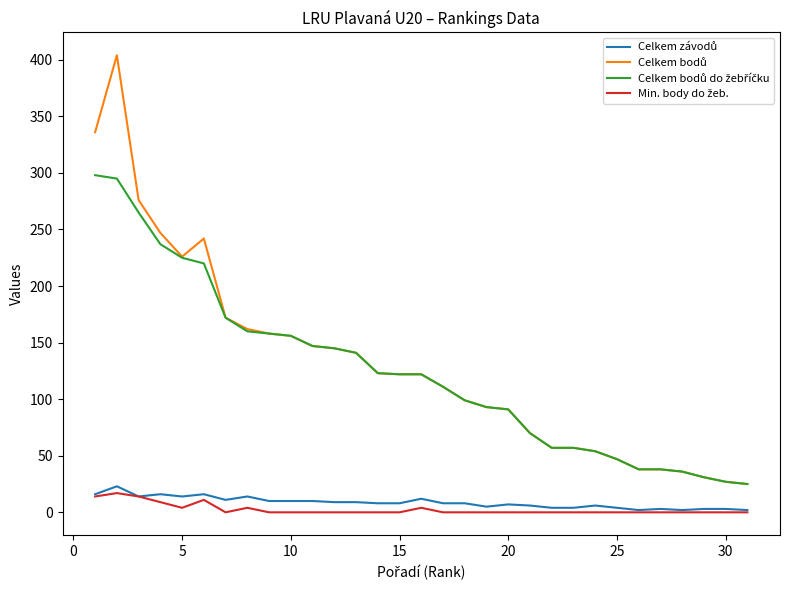

Is this an area chart (filled region under the line)?

No